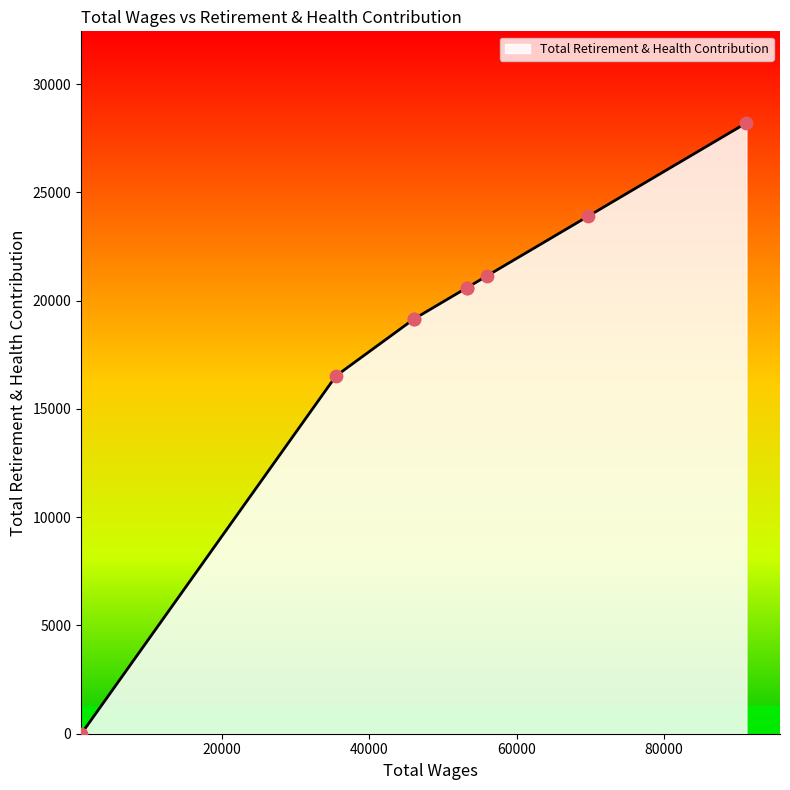

What is the change in value from 91184.0 to 46055.0?

-9060